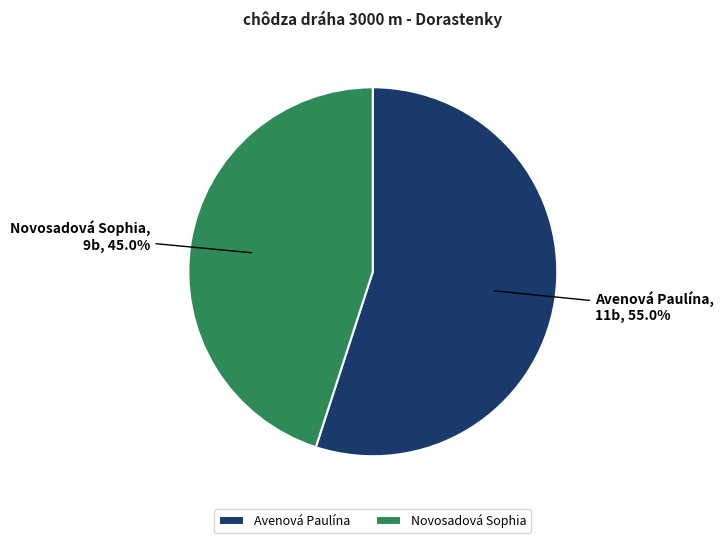

True or false: Avenová Paulína accounts for 62% of the total.

False